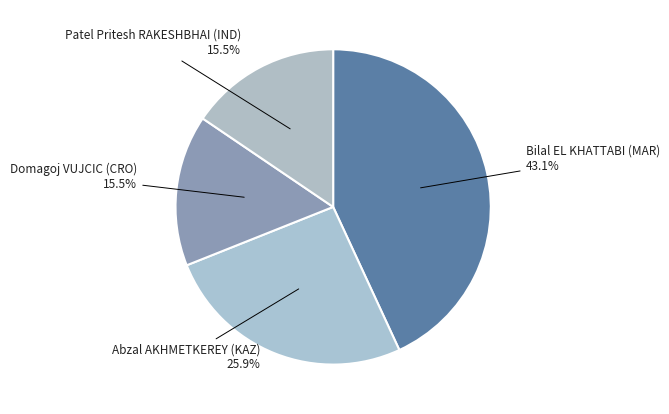

Combined, what portion of the pie is Abzal AKHMETKEREY (KAZ) and Patel Pritesh RAKESHBHAI (IND)?

41.4%